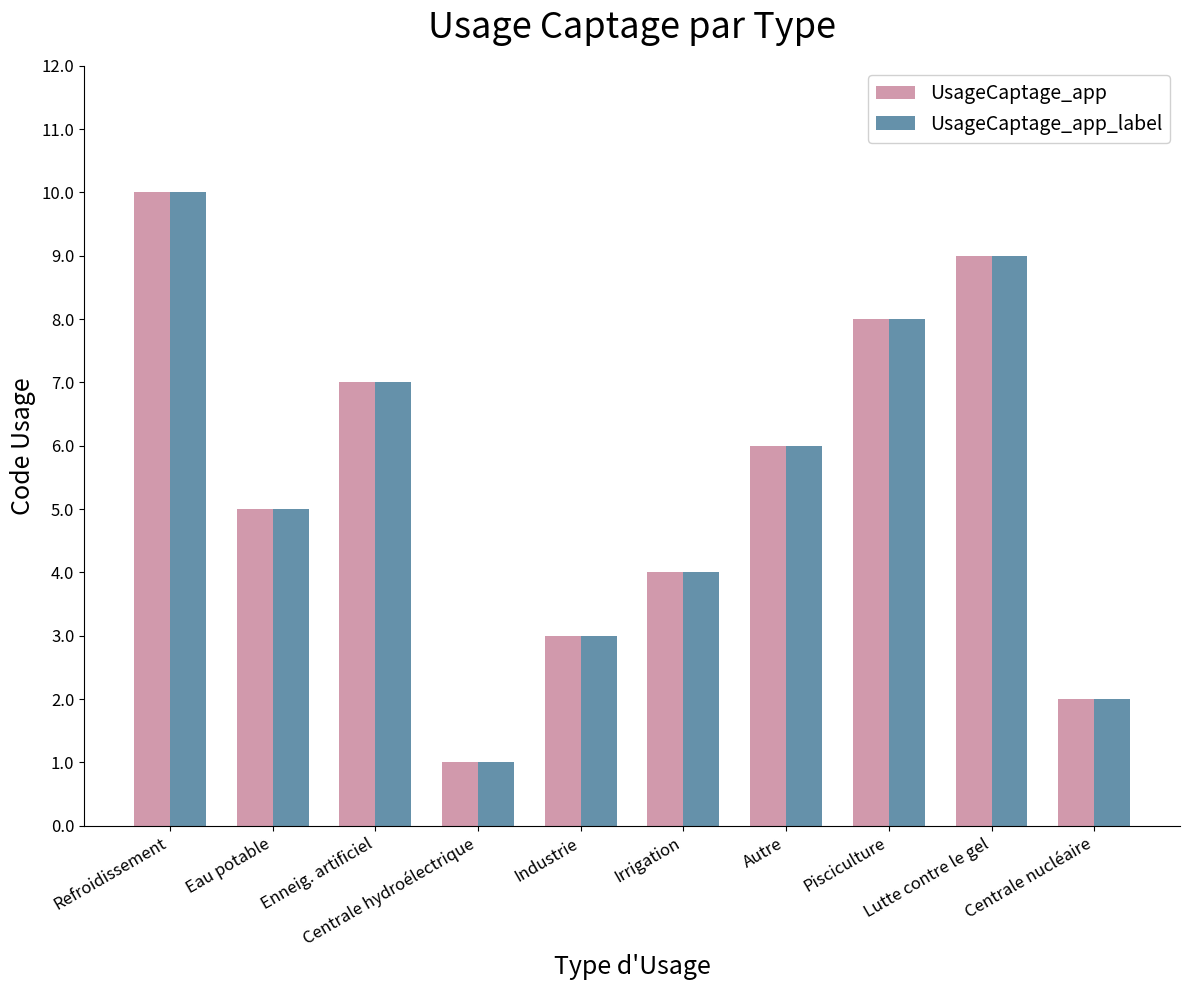

What is the average value of the UsageCaptage_app_label series?

6